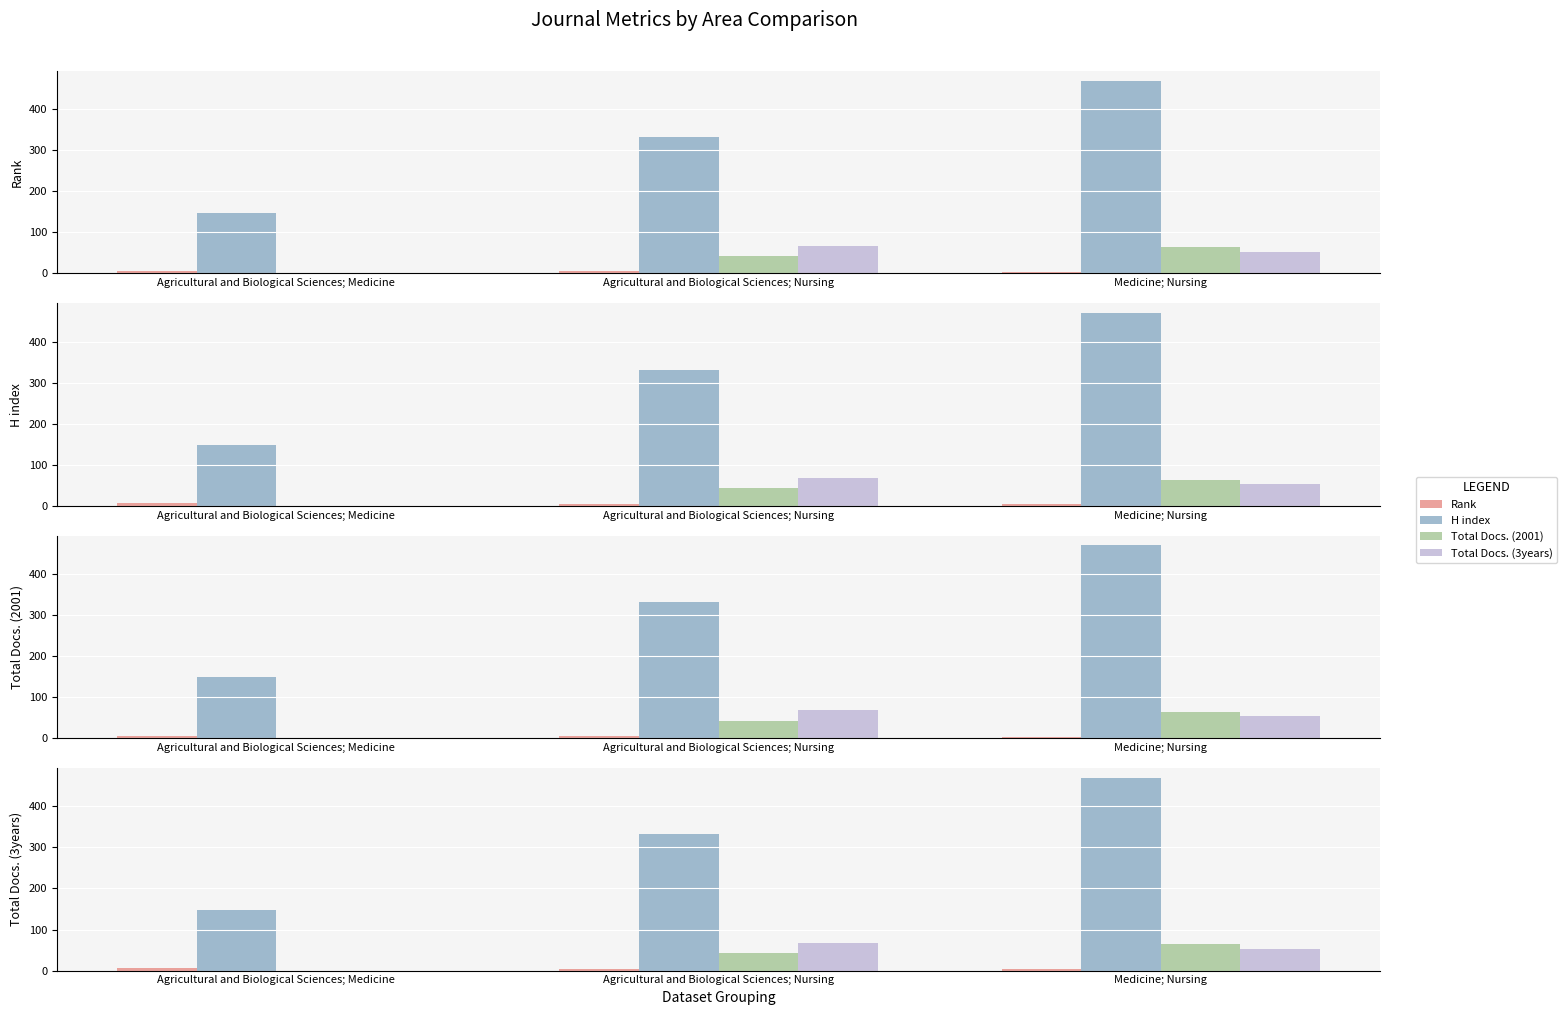

Between Medicine; Nursing and Agricultural and Biological Sciences; Nursing, which is larger?

Agricultural and Biological Sciences; Nursing